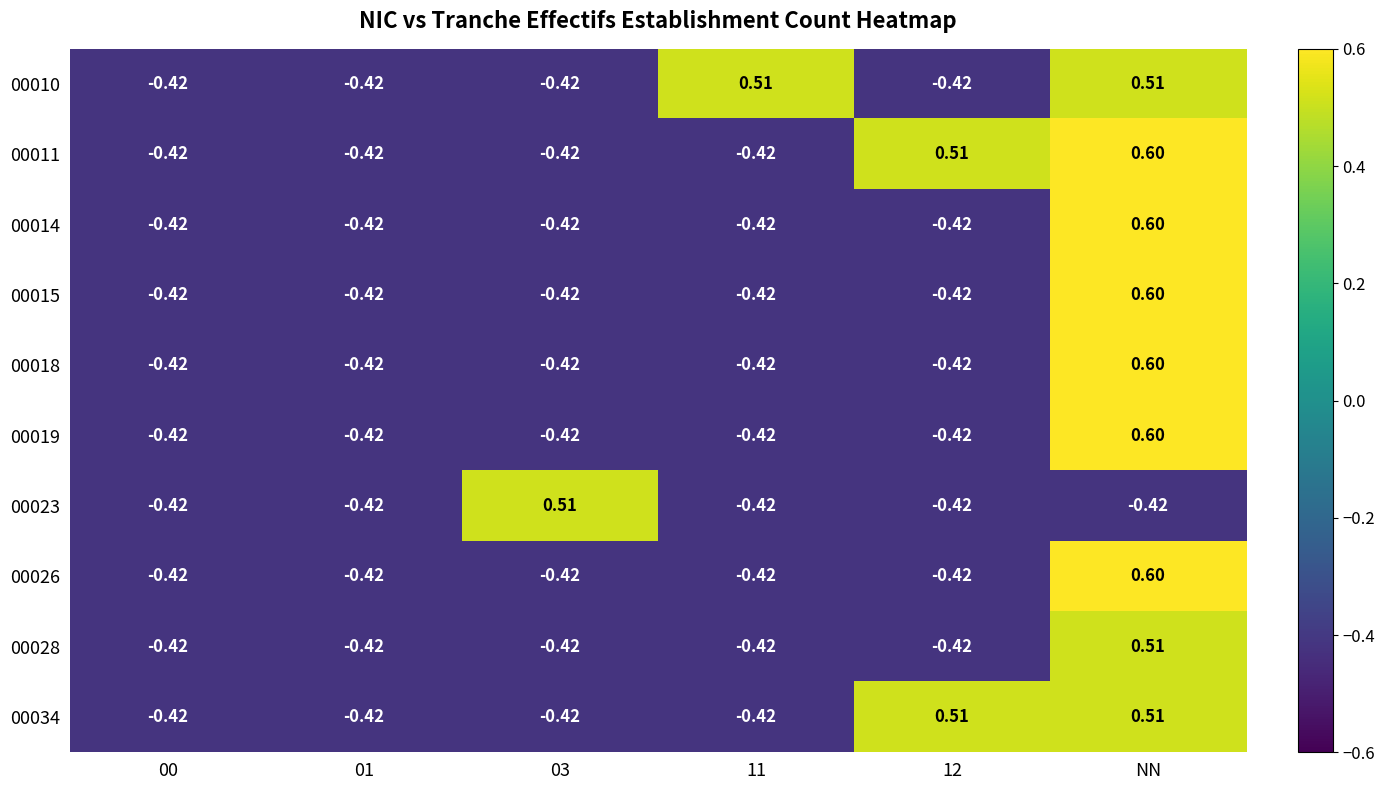

Which category has the highest value across all series?

NN